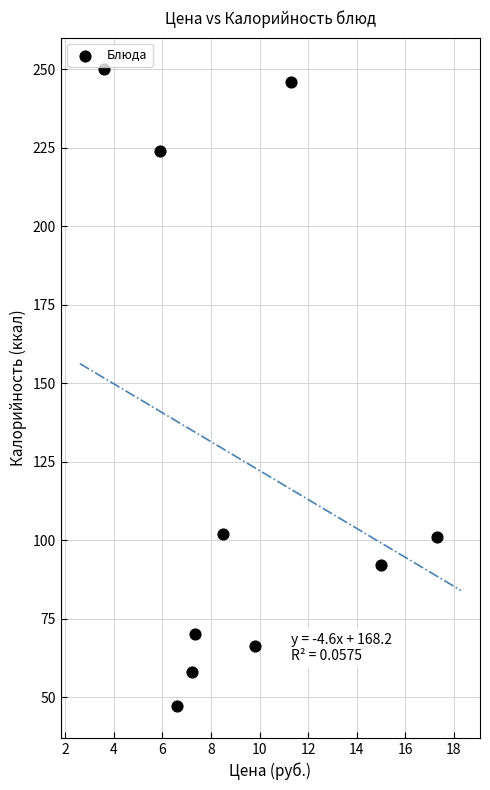

What is the average Y value?

125.6